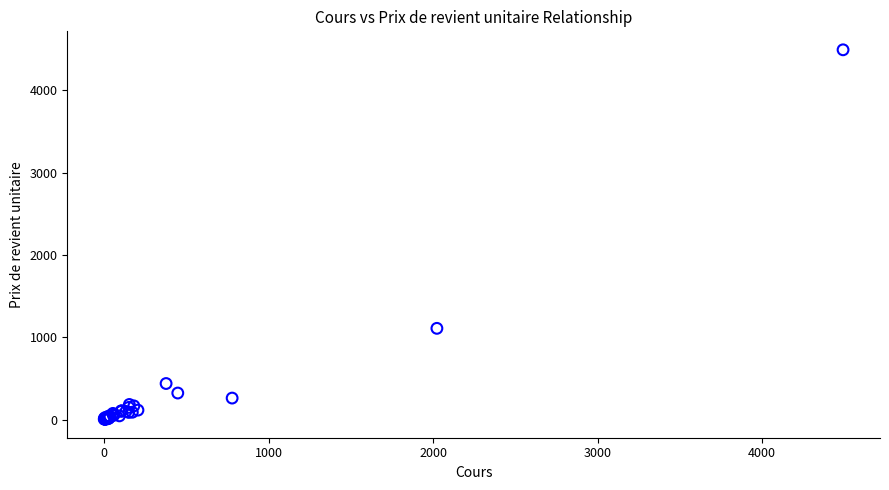

What Y value in the scatter plot is closest to 2247?

1108.9